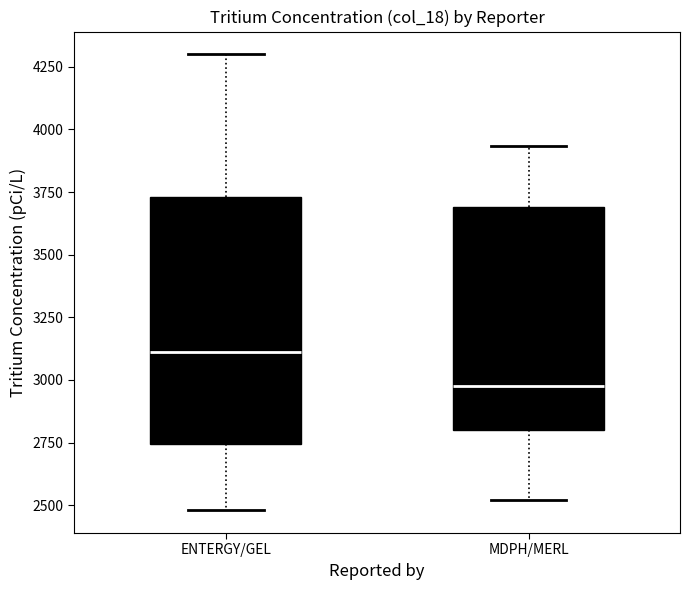

Reading left to right, transcribe this box plot: for each box, give where its median line is, the range the box spans, and where its two whiskers end, as read against the y-axis. The values are not printed on the chart, so give them approximately, as read against the axis.

ENTERGY/GEL: median 3100, box 2750 to 3750, whiskers 2500 to 4300
MDPH/MERL: median 3000, box 2800 to 3700, whiskers 2500 to 3950